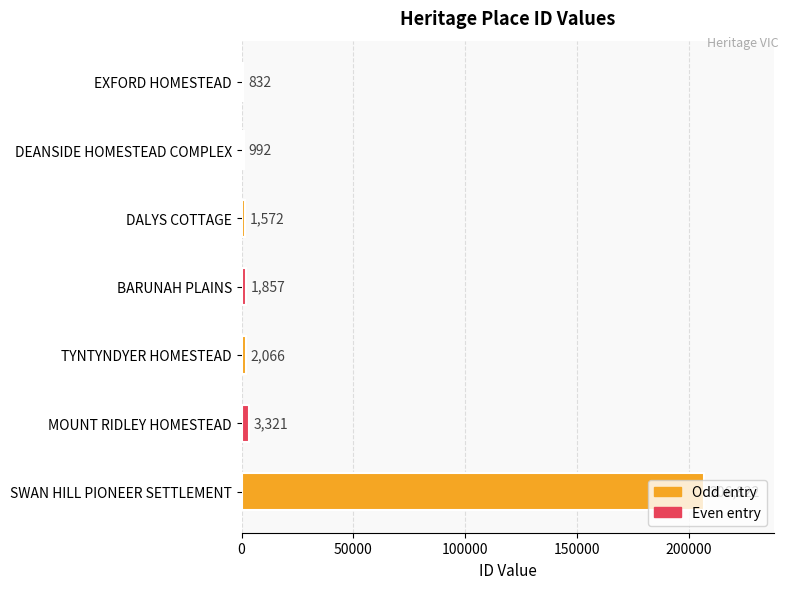

What is the change in value from EXFORD HOMESTEAD to BARUNAH PLAINS?

+1025